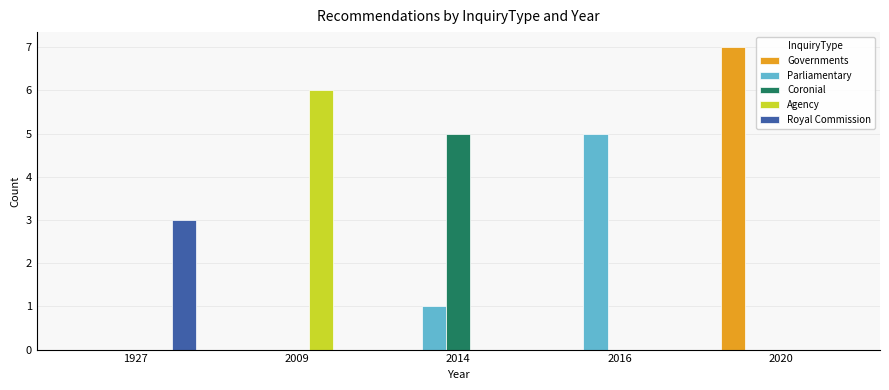

What is the sum of the Parliamentary values at 1927 and 2014?

1